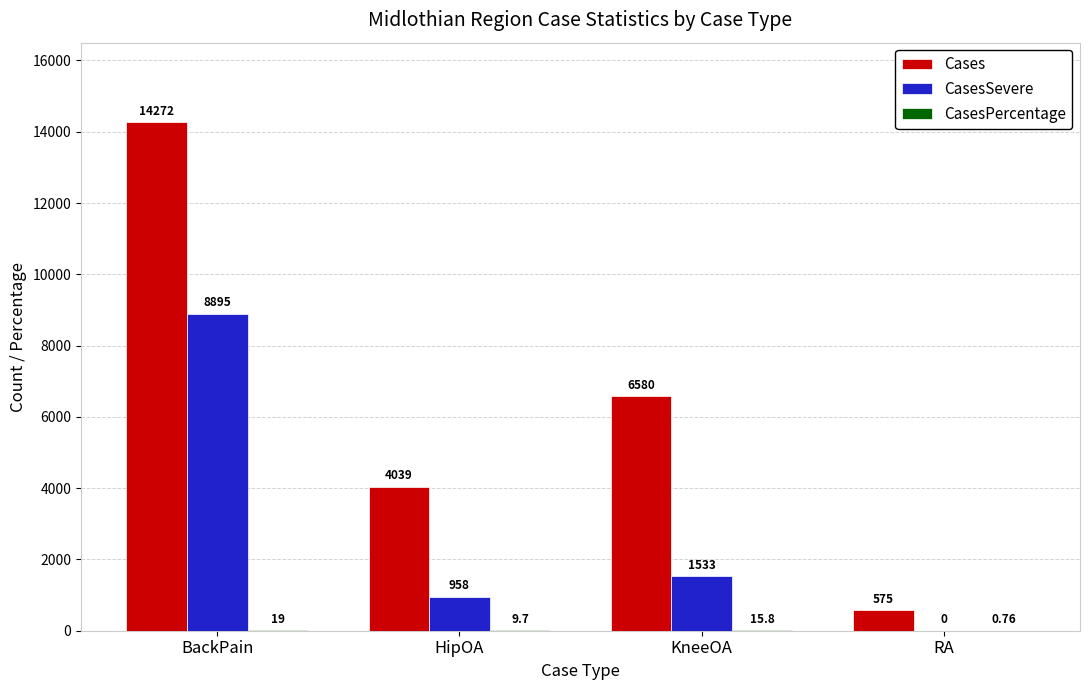

What is the spread (max minus min) of values at HipOA?

4029.3